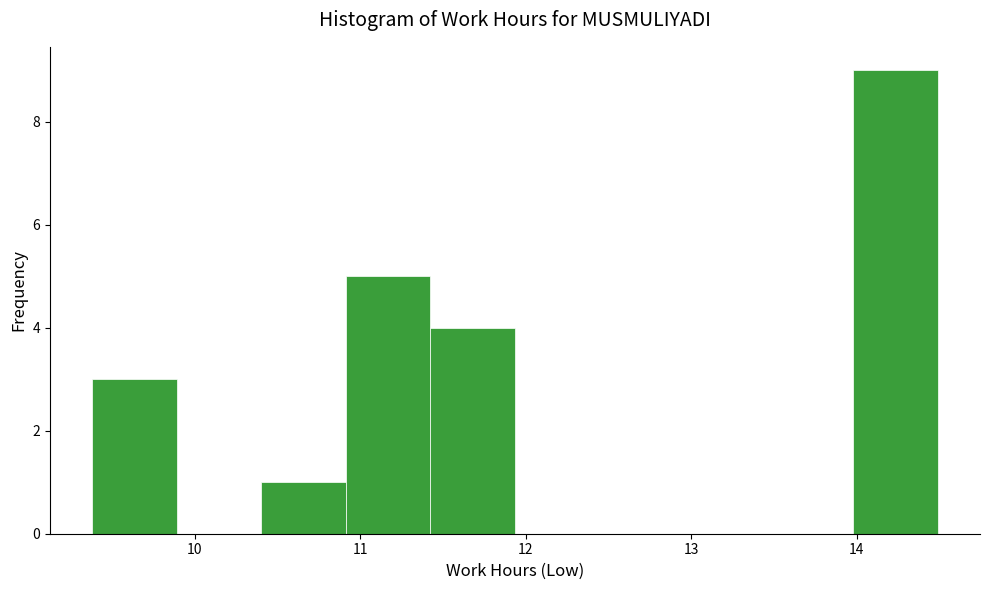

How tall is the bar that spans 11.4 to 11.9 on the x-axis? Neither the bar edges nor the heights are printed on the chart, so give them approximately, as read against the axes.

4